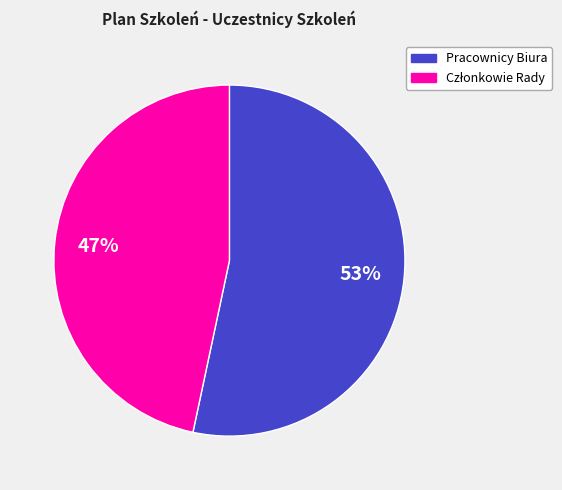

Which slice is the largest?

Pracownicy Biura